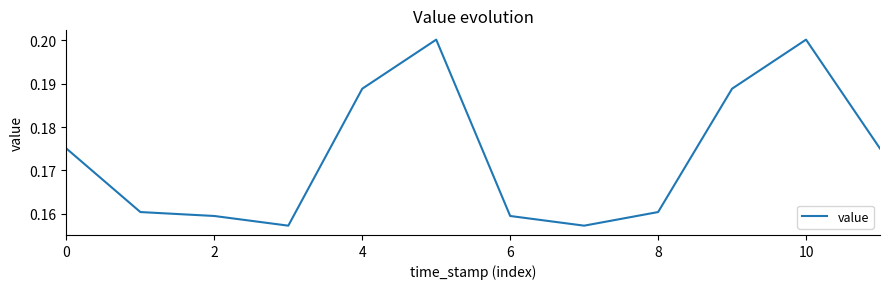

How many lines are shown in the chart?

1